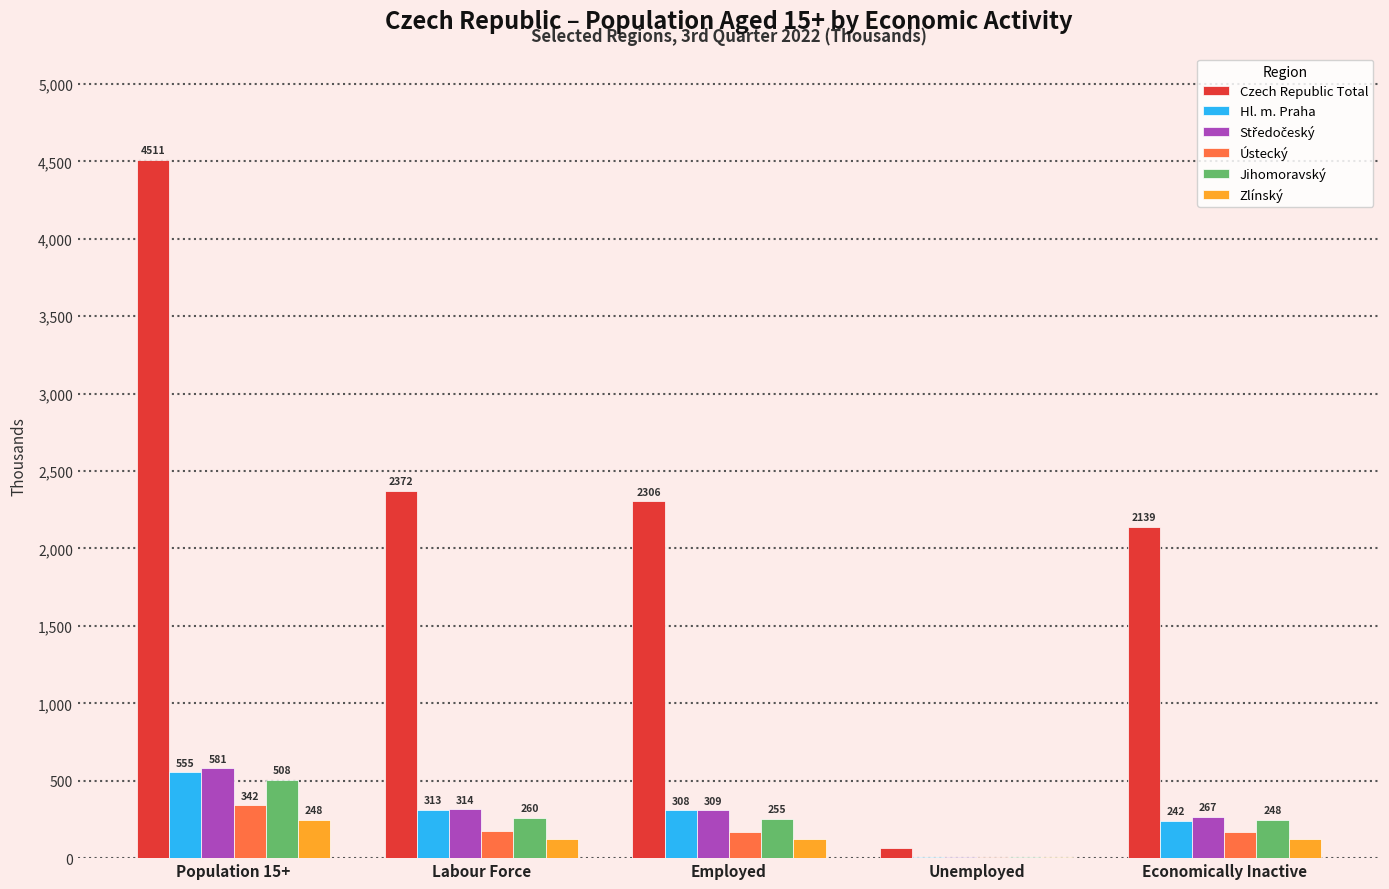

True or false: Zlínský has a value of 124.8 at Labour Force.

True